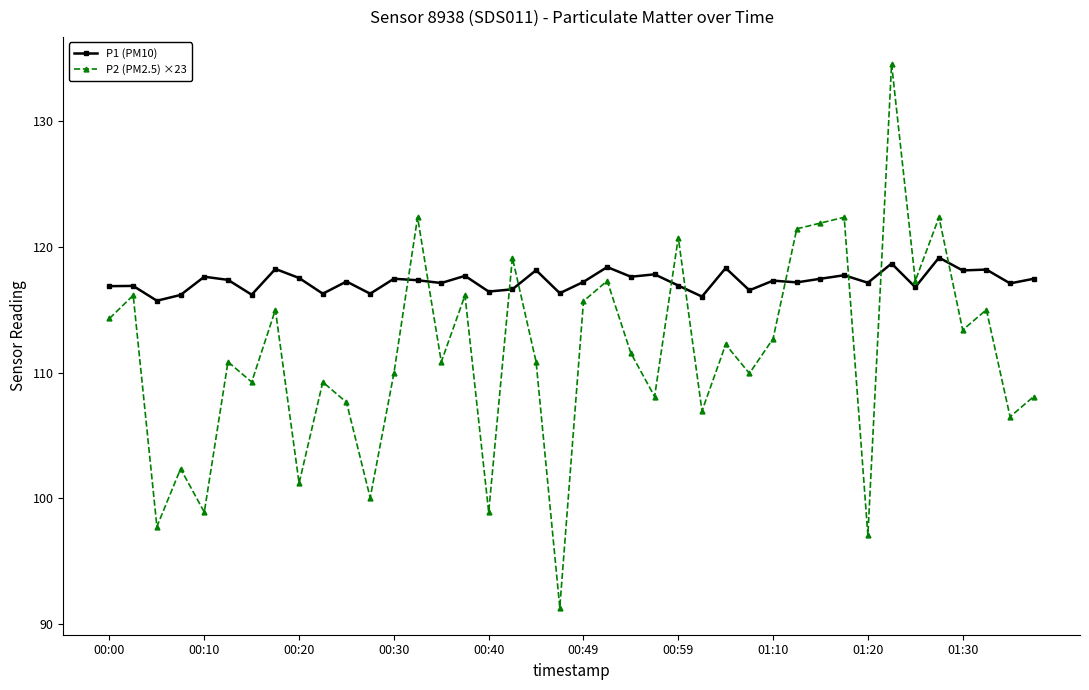

How many lines are shown in the chart?

2